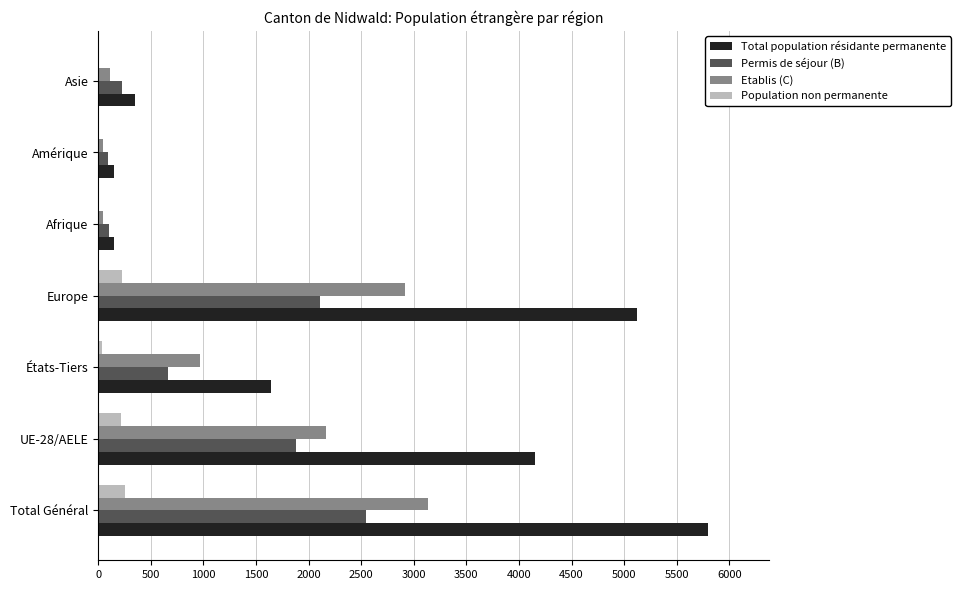

What is the sum of all Total population résidante permanente values?

17359